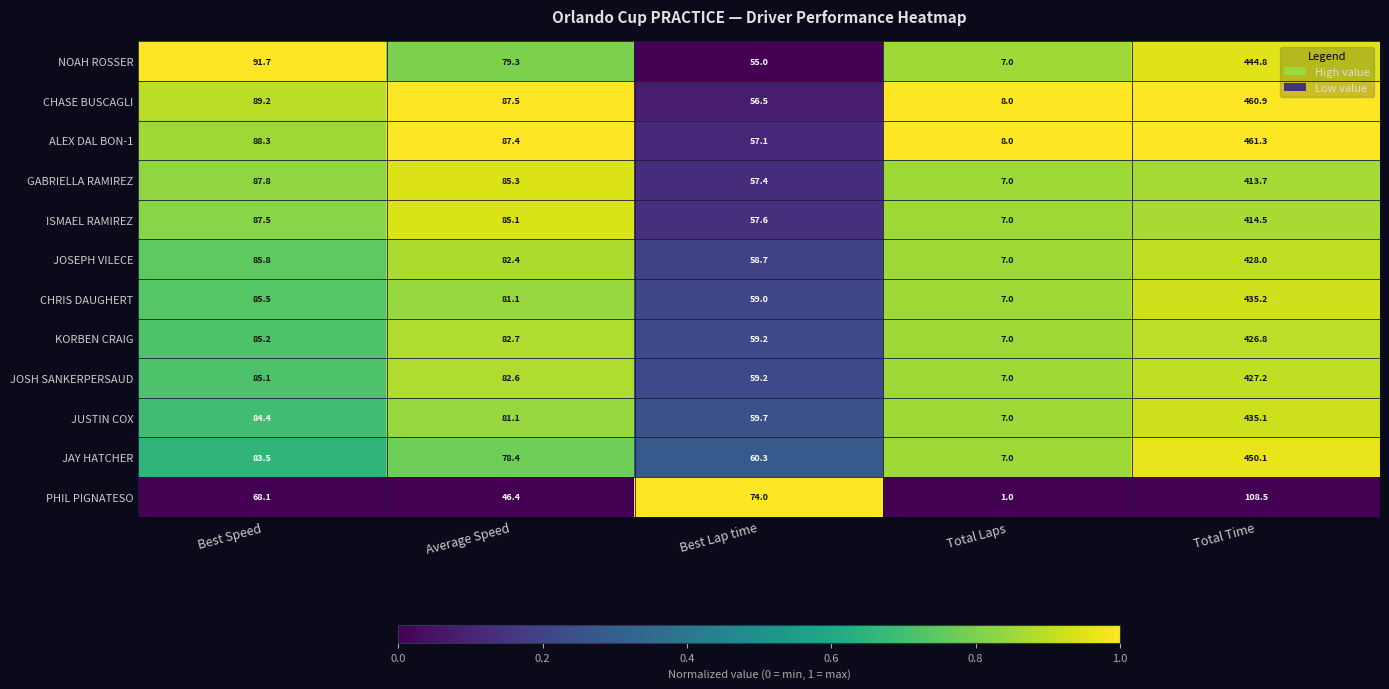

Is it true that JAY HATCHER equals 239.6 at Total Time?

False